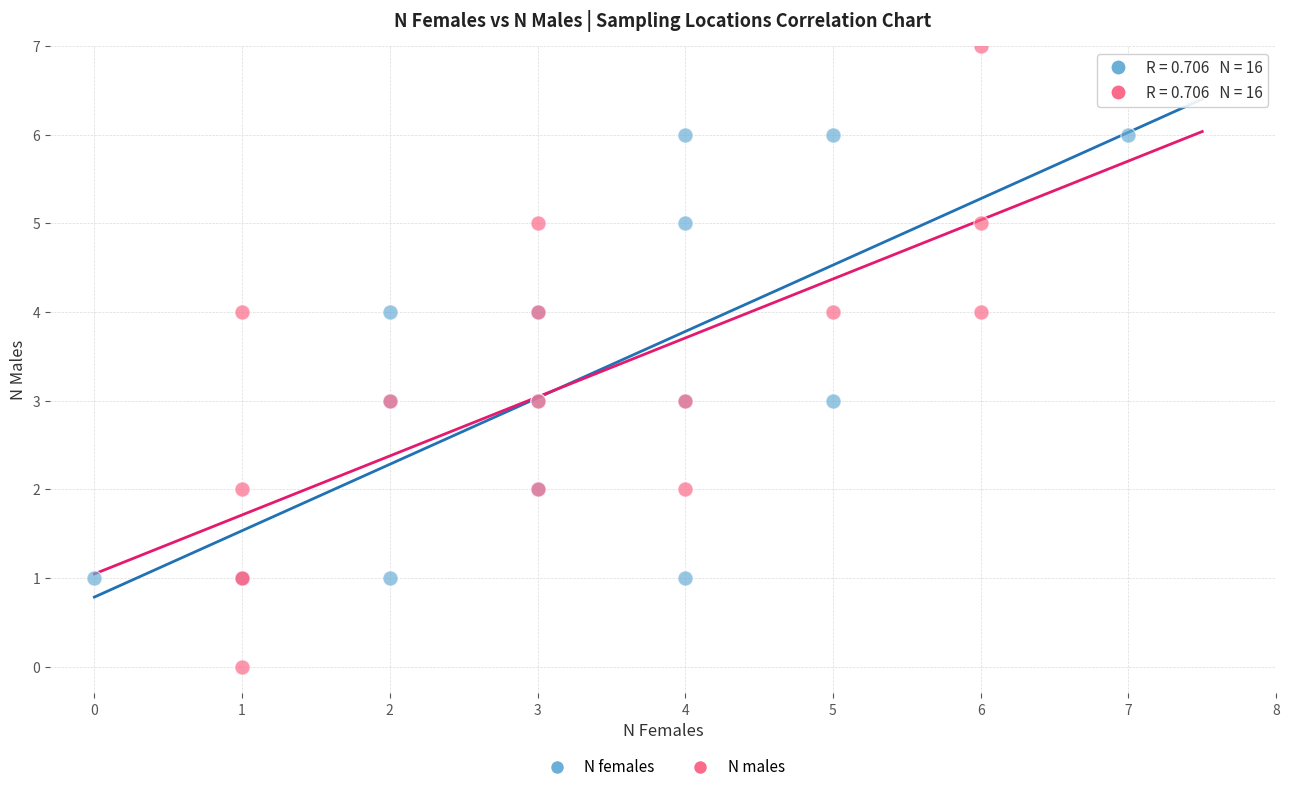

What are all the series names shown in the legend?

N females, N males